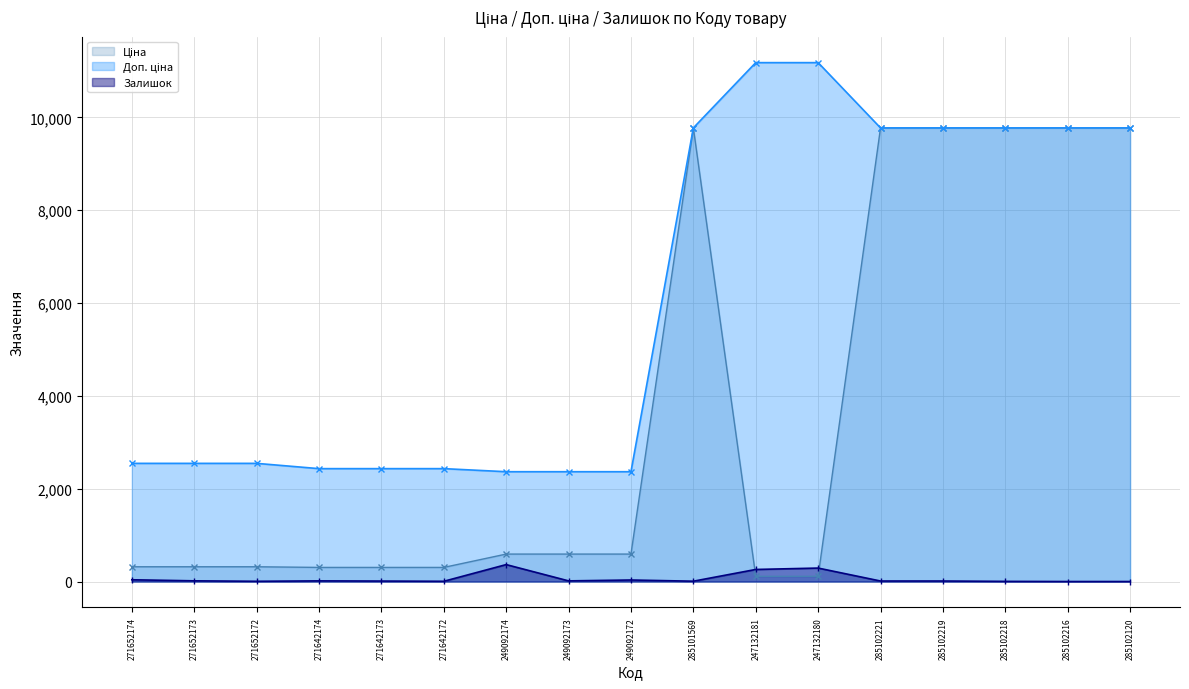

Where is Залишок nearest to the value 182?

247132181